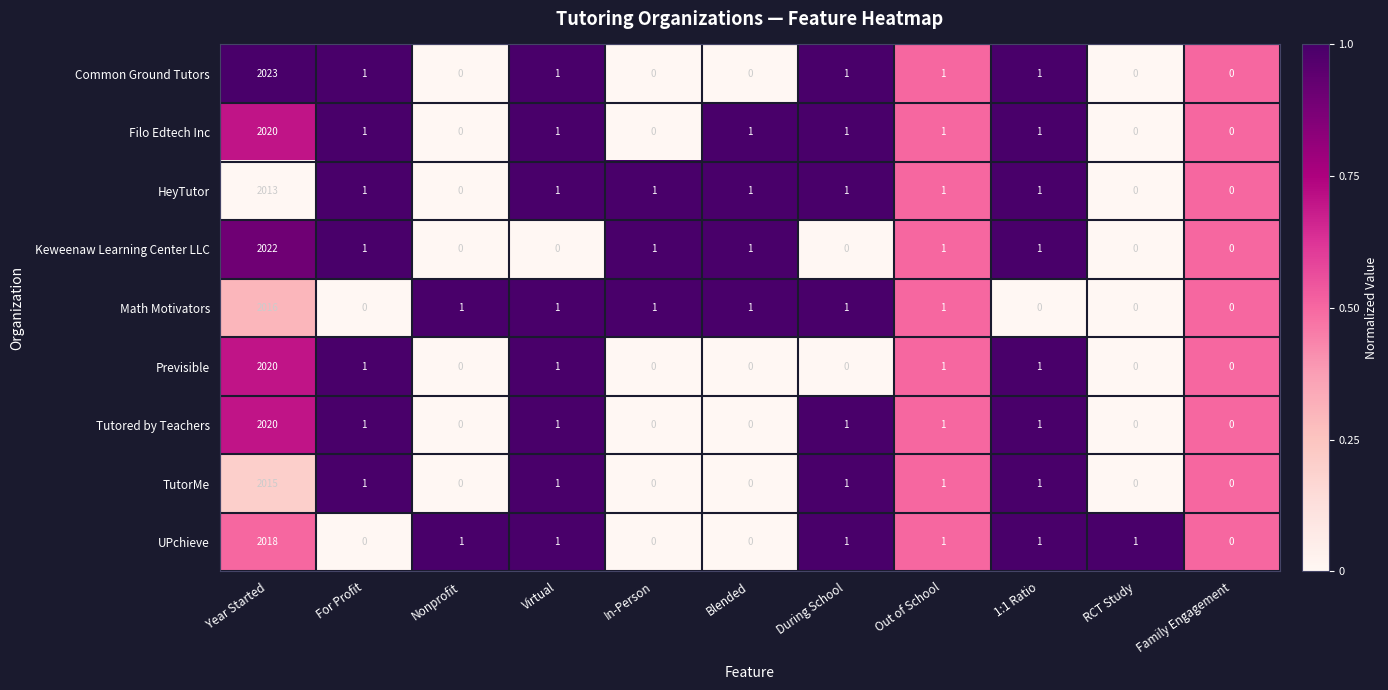

Which series has the largest total across all categories?

Common Ground Tutors